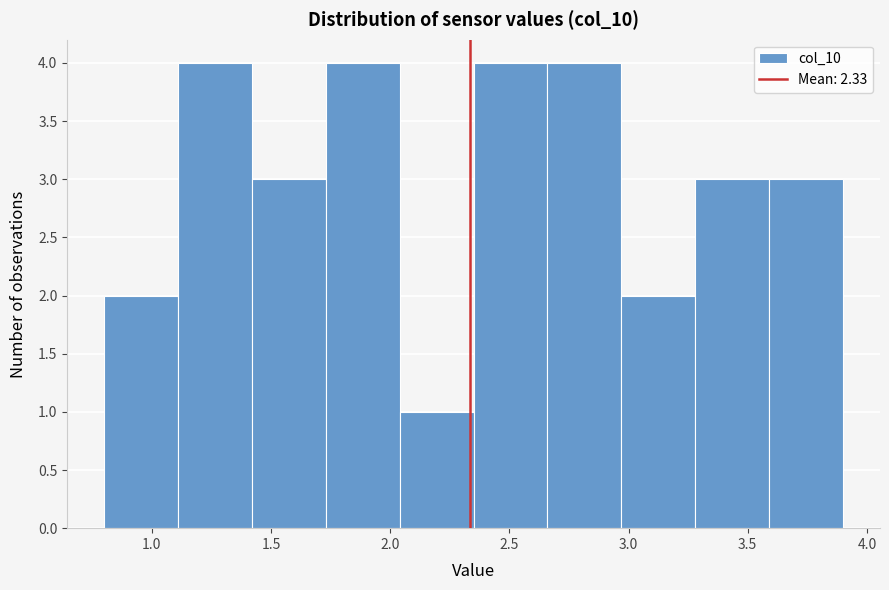

Reading left to right, transcribe this chart: for each bar, give the range it covers on the x-axis and its height. Neither the bar edges nor the heights are printed on the chart, so give them approximately, as read against the axes.

0.80 to 1.11: 2
1.11 to 1.42: 4
1.42 to 1.73: 3
1.73 to 2.04: 4
2.04 to 2.35: 1
2.35 to 2.66: 4
2.66 to 2.97: 4
2.97 to 3.28: 2
3.28 to 3.59: 3
3.59 to 3.90: 3